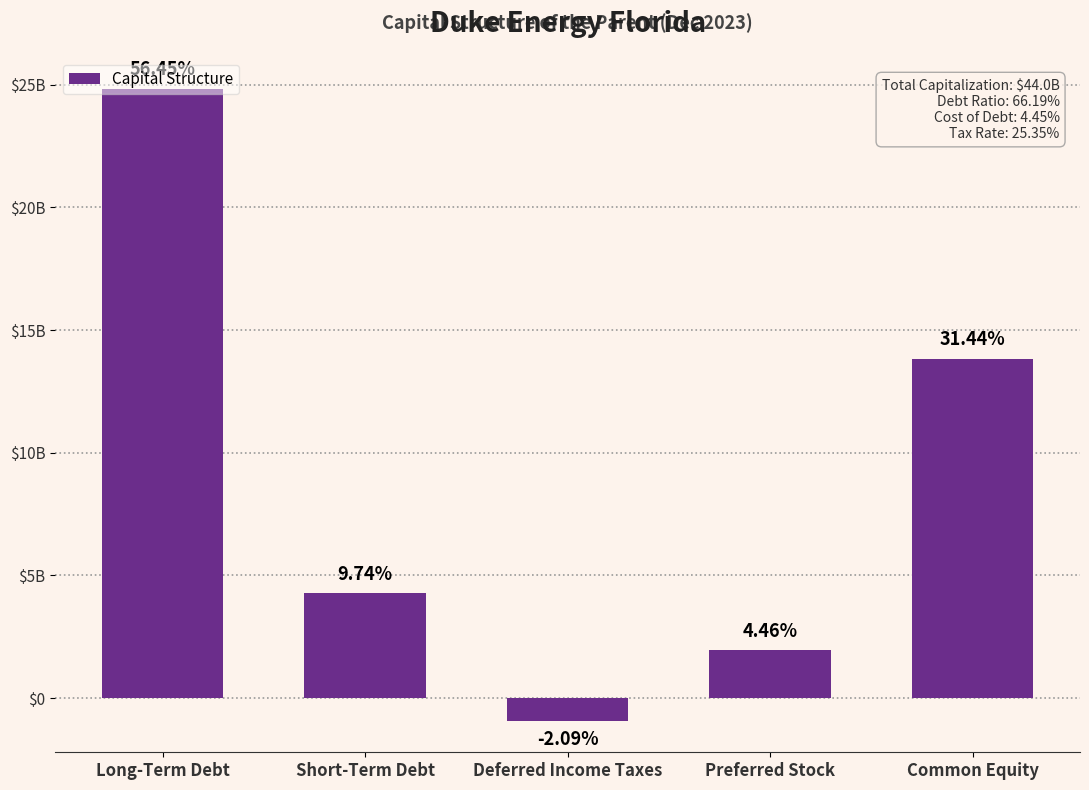

Reading left to right, list all the values displayed in this chart.

Long-Term Debt=24841256254.7	Short-Term Debt=4287835116.6	Deferred Income Taxes=-919710943.4	Preferred Stock=1961544473.7	Common Equity=13838084732.9